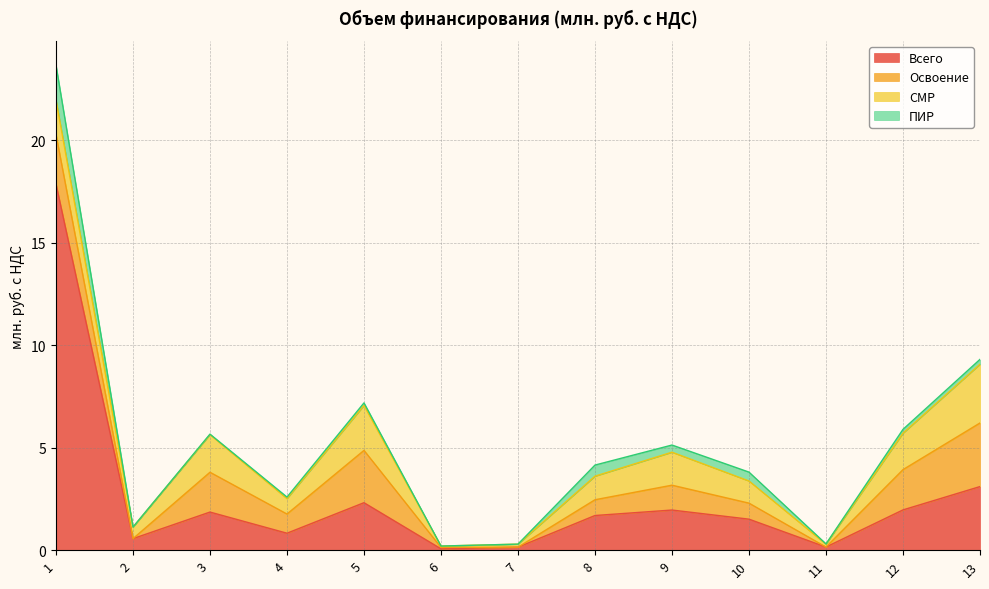

True or false: ПИР and СМР cross at least once.

True